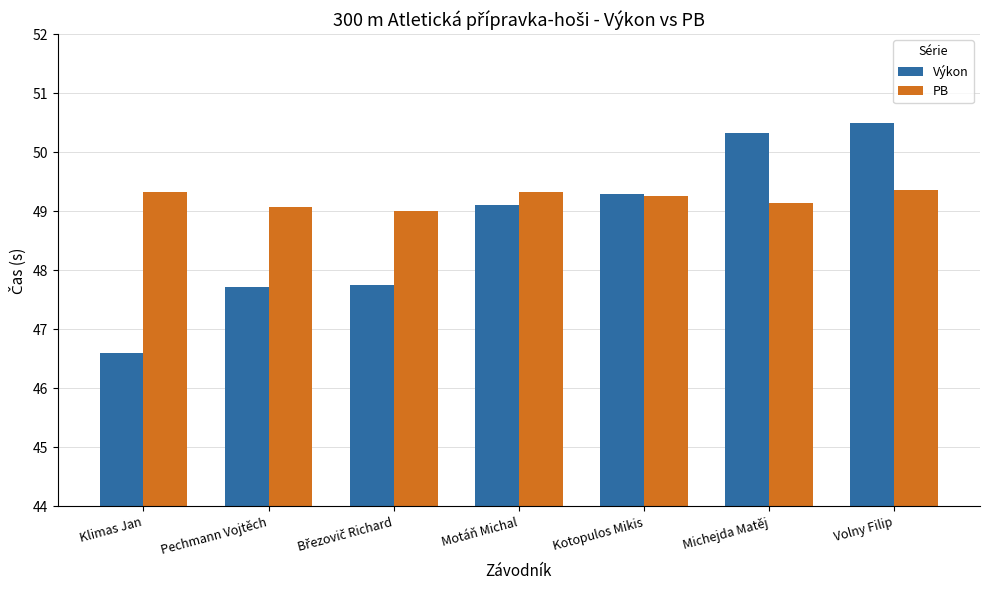

Are the bars horizontal?

No